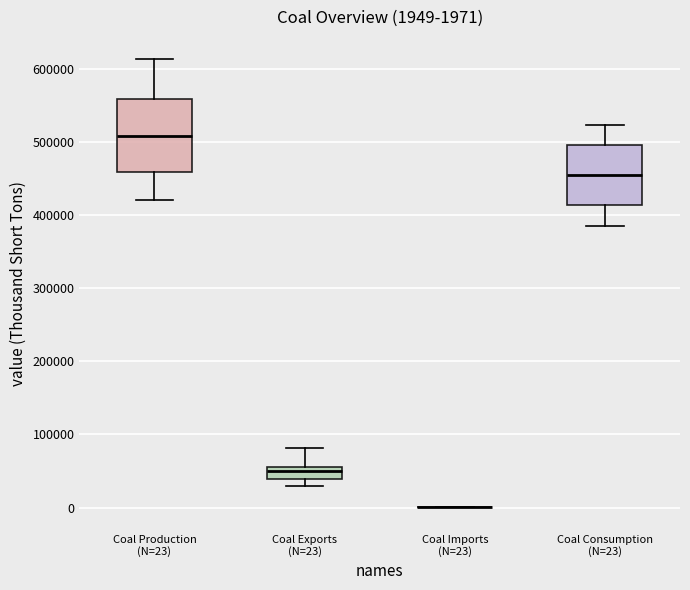

Comparing the boxes themselves (not the whiskers), which one is the tallest?

Coal Production (N=23)